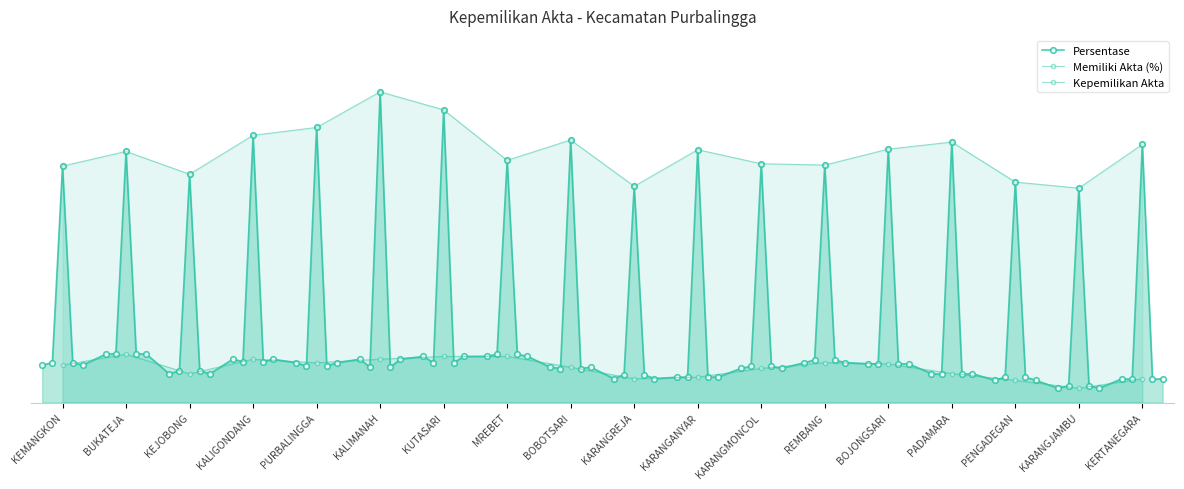

At which label does Memiliki Akta (%) reach its minimum?

KARANGJAMBU